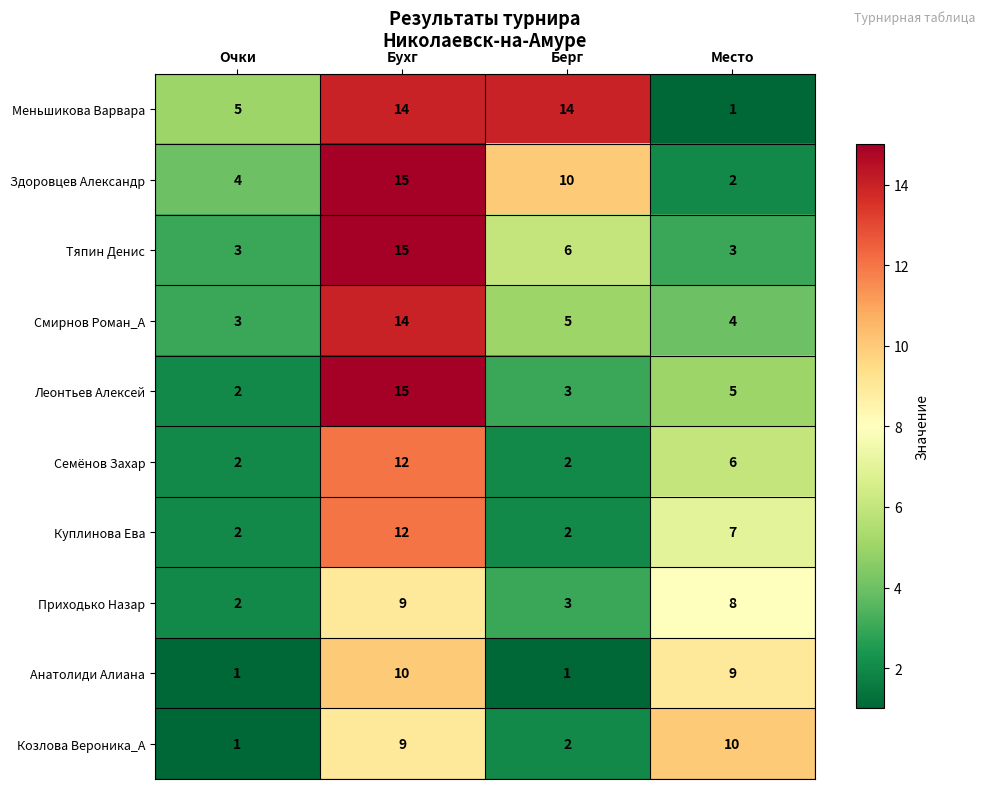

Which series changed the most between Очки and Бухг?

Леонтьев Алексей